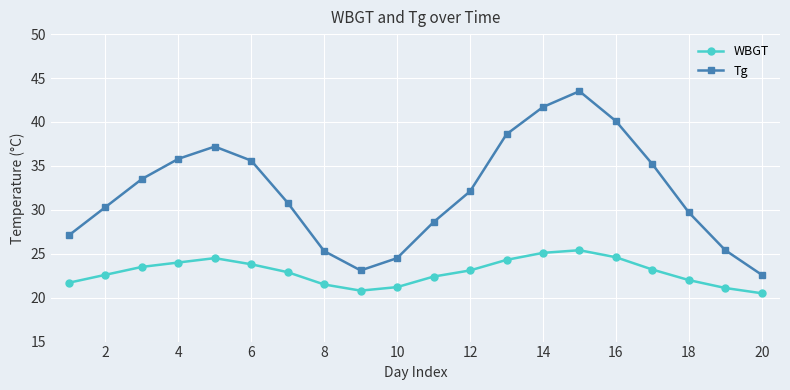

What is the minimum value shown in the chart?

20.5